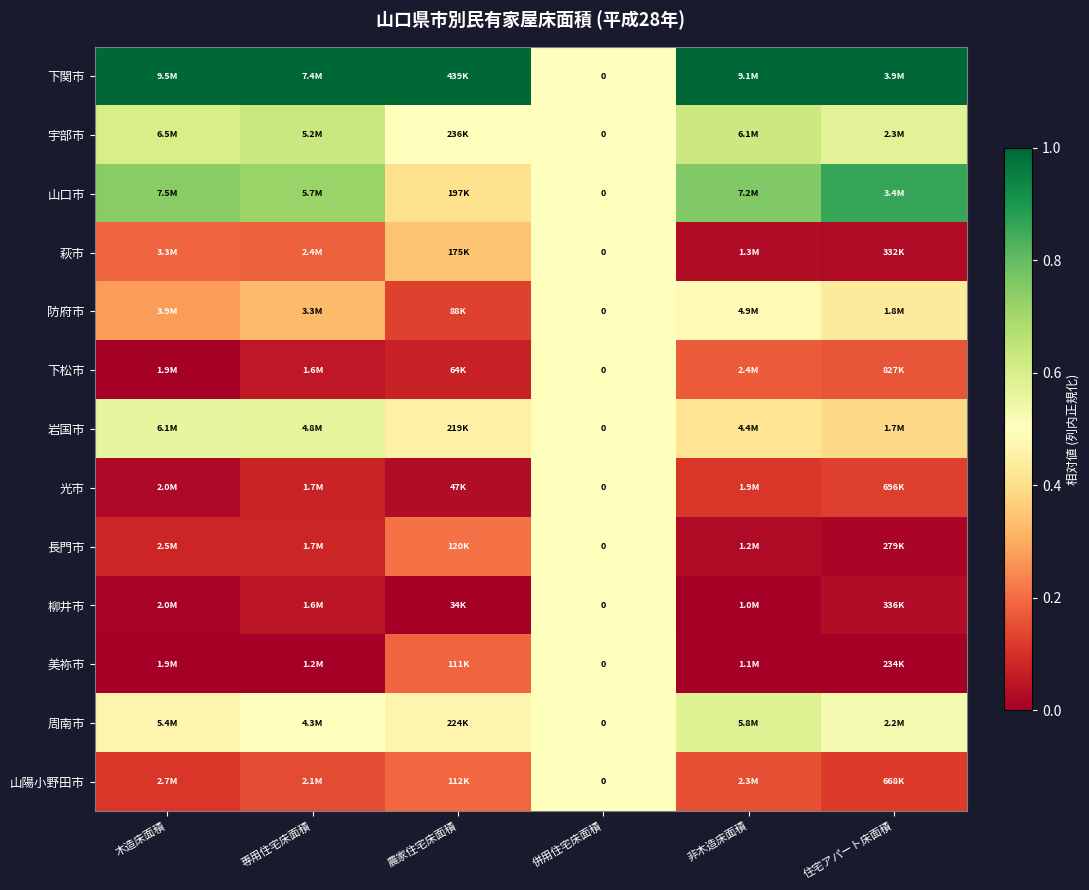

Rank the series at 非木造床面積 from highest to lowest value.

下関市, 山口市, 宇部市, 周南市, 防府市, 岩国市, 下松市, 山陽小野田市, 光市, 萩市, 長門市, 美祢市, 柳井市